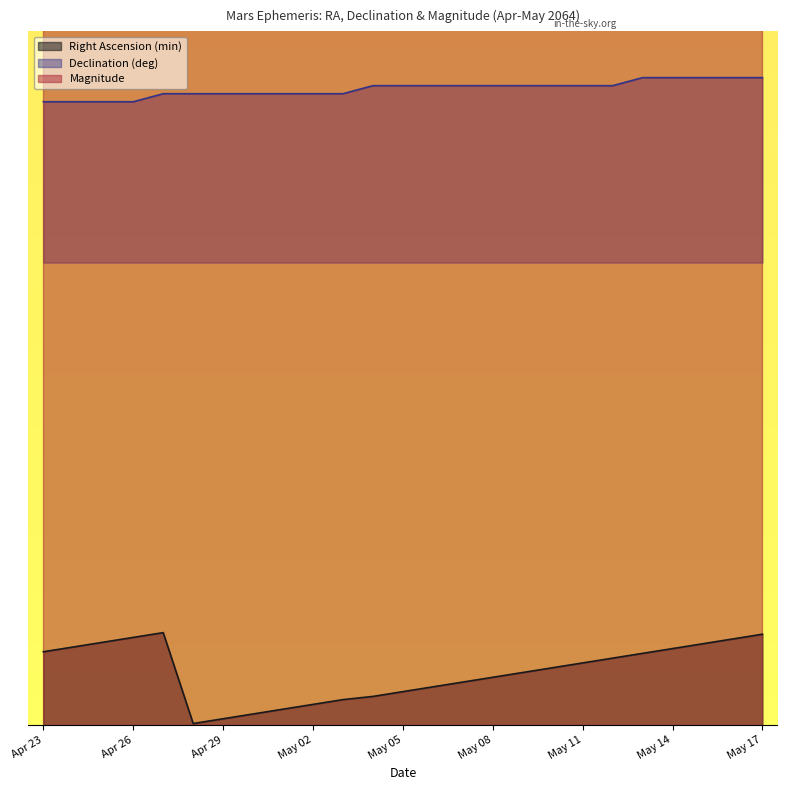

Read the Right Ascension (min) value at May 08.

0.2